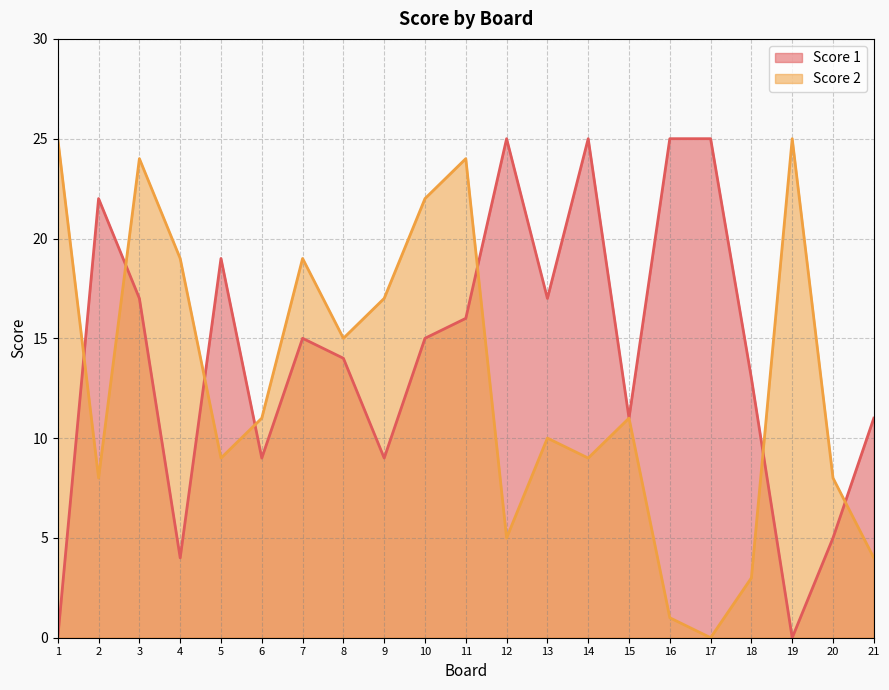

Between 7 and 21, which is larger?

7